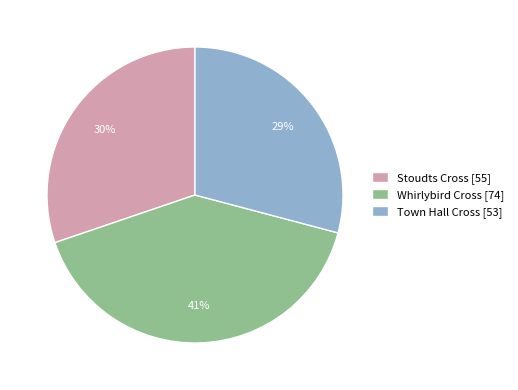

Does Whirlybird Cross account for over 50% of the chart?

No